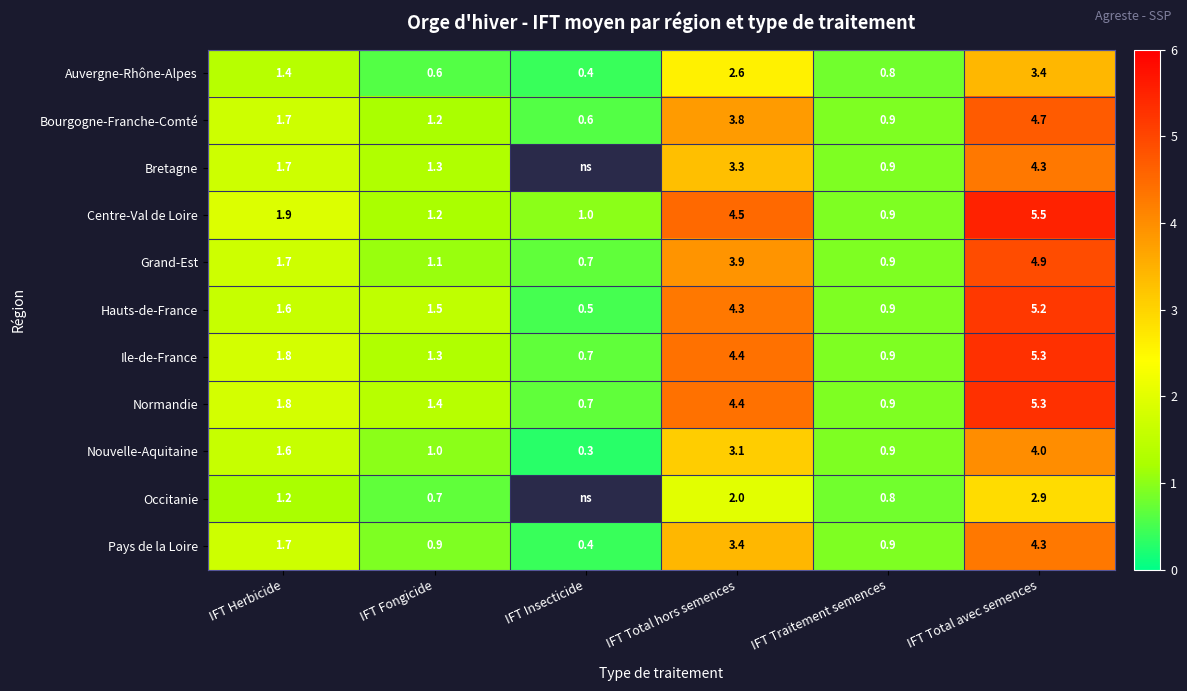

What is the minimum value shown in the chart?

0.3